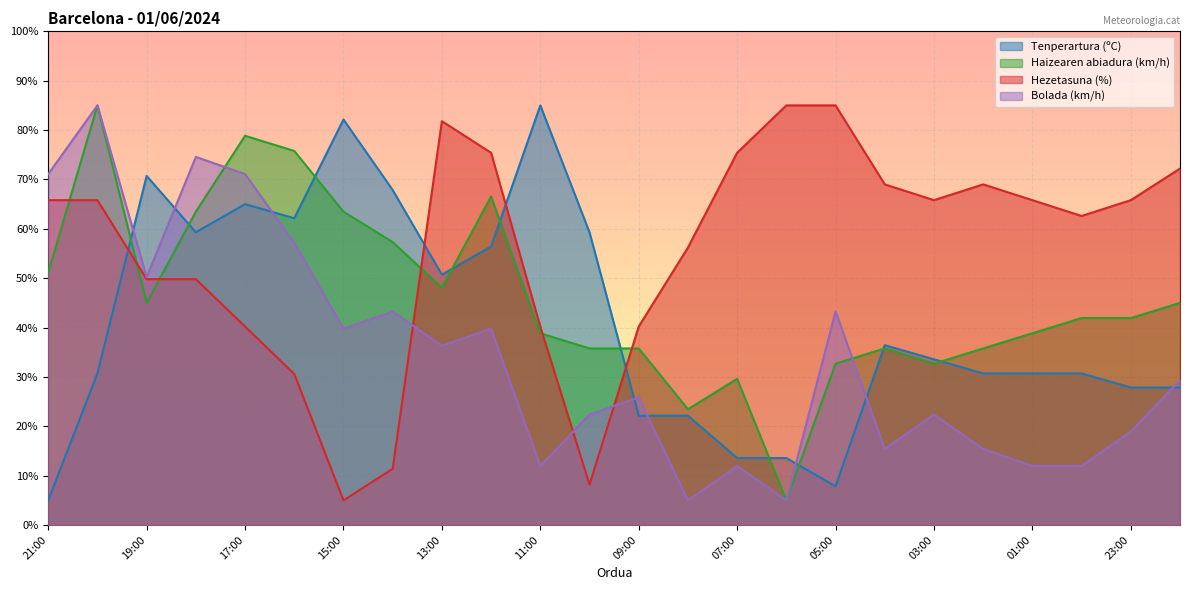

At which category does Bolada (km/h) reach its first local valley?

19:00